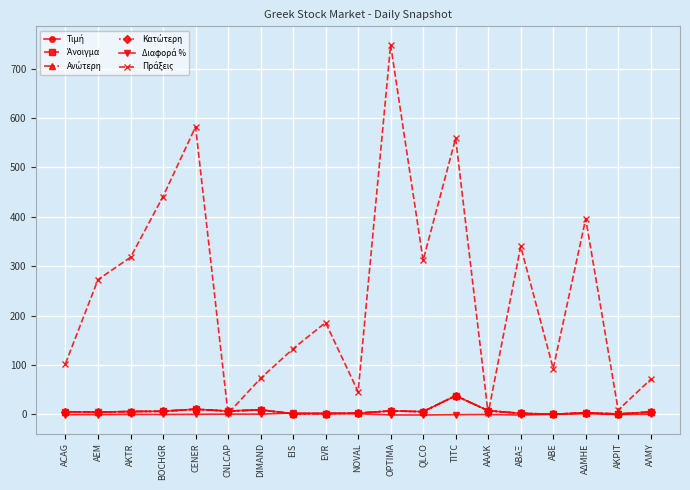

What is the maximum value shown in the chart?

748.0